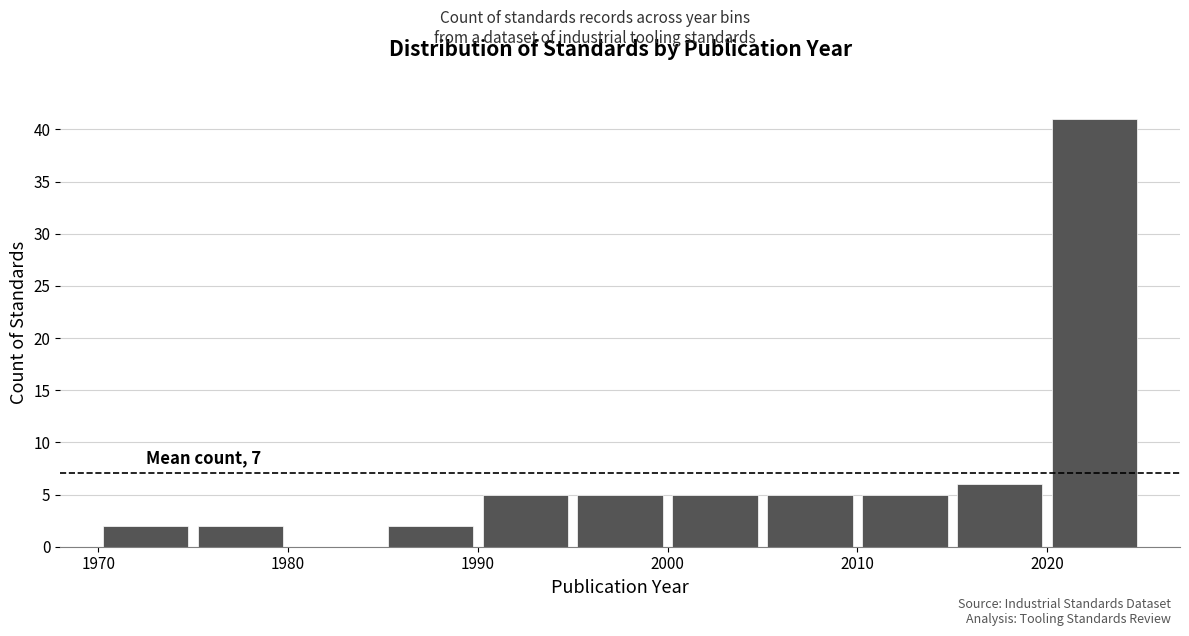

Which range on the x-axis has the tallest bar?

2020 to 2025